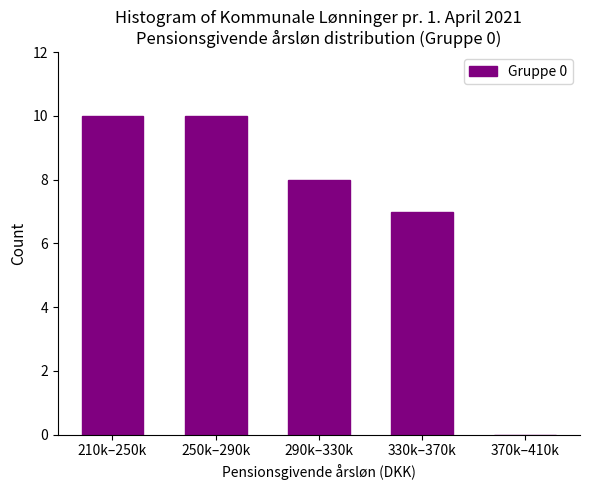

Reading left to right, list all the values displayed in this chart.

210k–250k=10	250k–290k=10	290k–330k=8	330k–370k=7	370k–410k=0